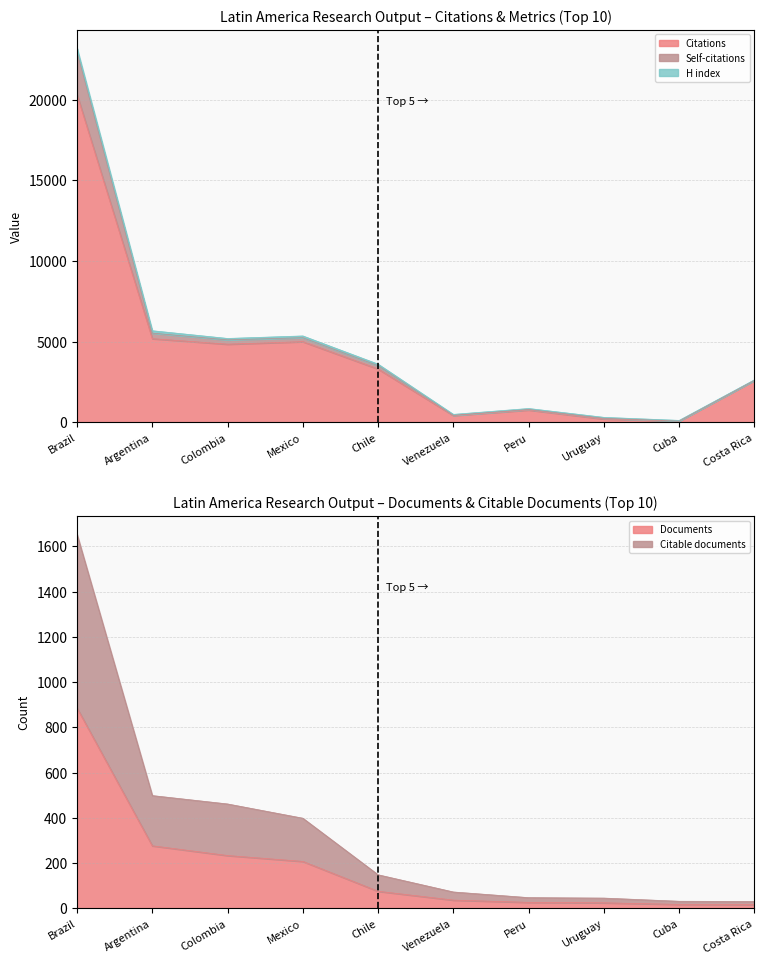

The Self-citations series shows 1310 at Mexico. True or false?

False